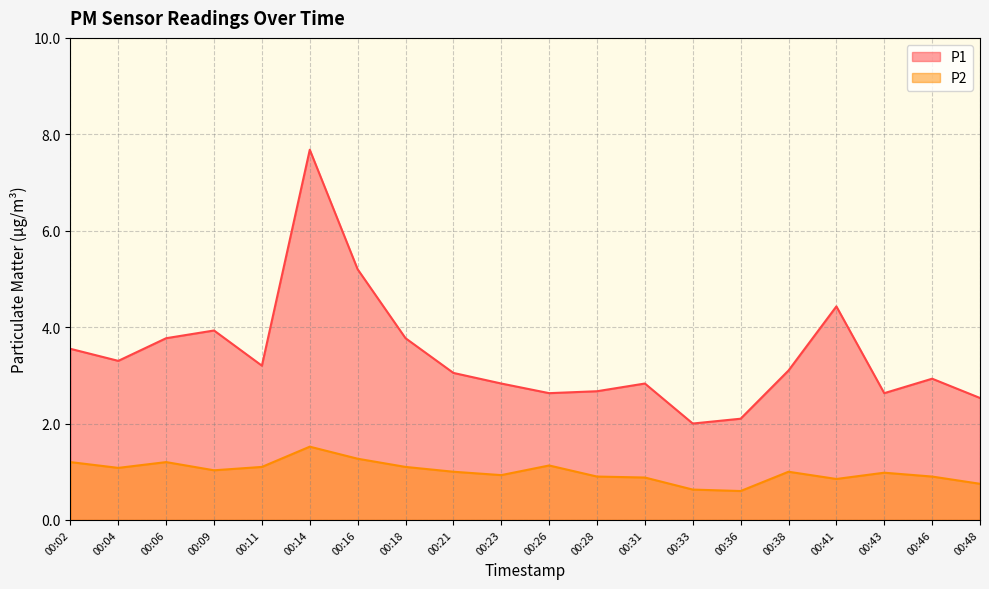

Count the number of data series in this chart.

2